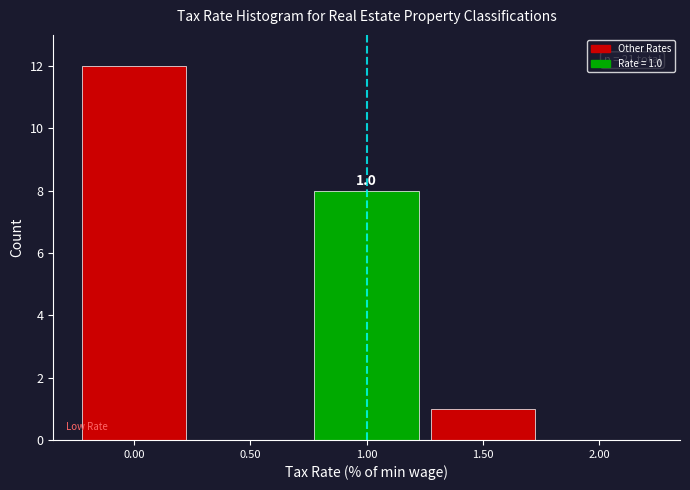

Which range on the x-axis has the tallest bar?

-0.25 to 0.25